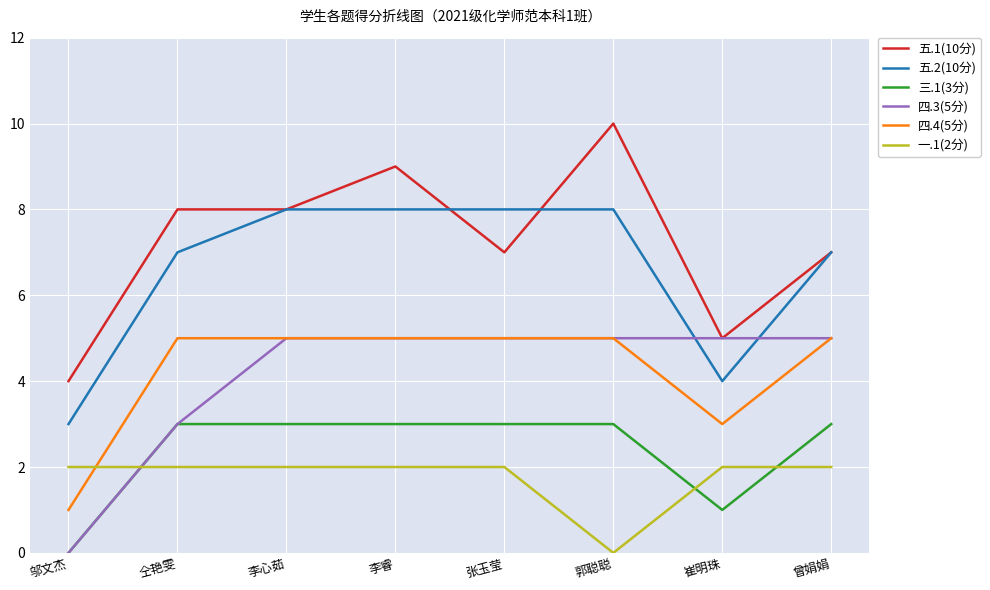

In 四.4(5分), how many points are lower than both neighbors (excluding endpoints)?

1